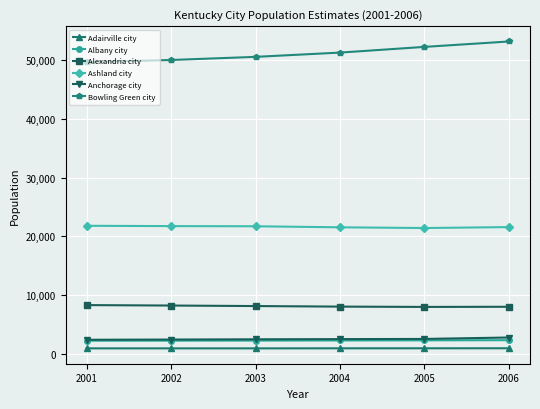

What is the maximum value shown in the chart?

53176